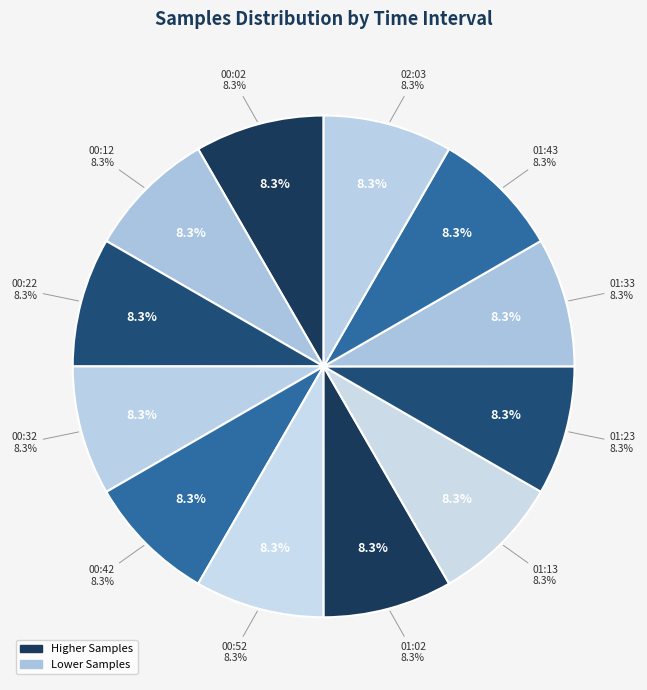

Is it true that 01:23 is 14% of the pie?

False